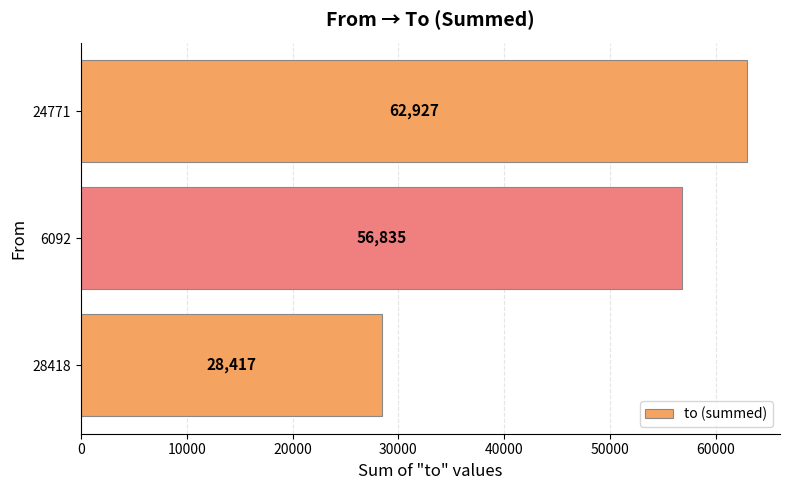

Reading bottom to top, extract all data points from this chart.

28417	56835	62927